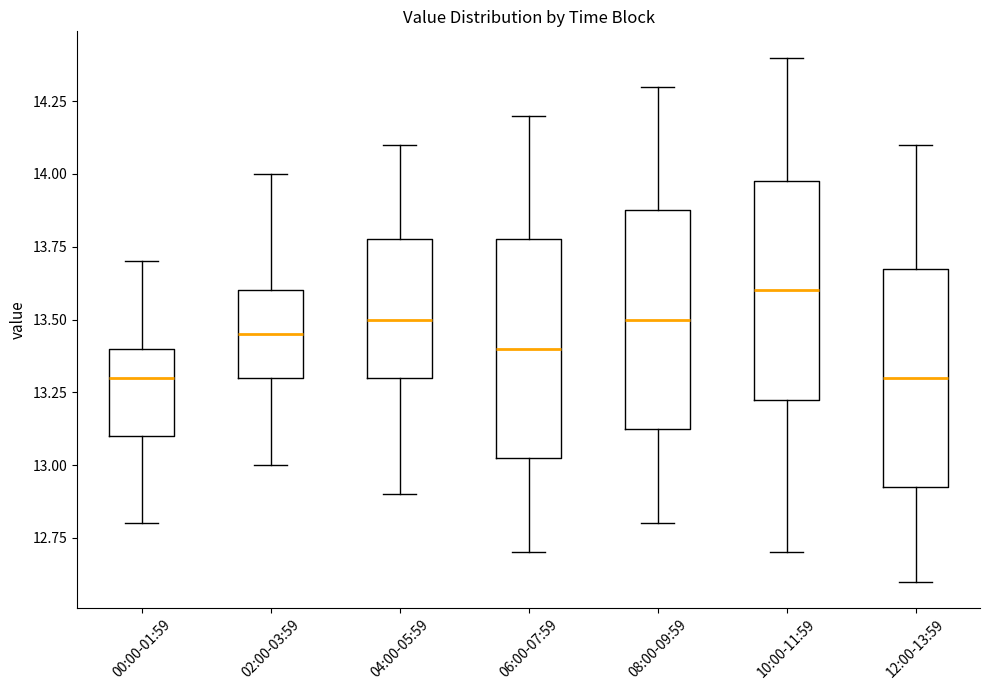

Reading left to right, transcribe this box plot: for each box, give where its median line is, the range the box spans, and where its two whiskers end, as read against the y-axis. The values are not printed on the chart, so give them approximately, as read against the axis.

00:00-01:59: median 13.30, box 13.10 to 13.40, whiskers 12.80 to 13.70
02:00-03:59: median 13.45, box 13.30 to 13.60, whiskers 13.00 to 14.00
04:00-05:59: median 13.50, box 13.30 to 13.80, whiskers 12.90 to 14.10
06:00-07:59: median 13.40, box 13.05 to 13.80, whiskers 12.70 to 14.20
08:00-09:59: median 13.50, box 13.15 to 13.90, whiskers 12.80 to 14.30
10:00-11:59: median 13.60, box 13.25 to 14.00, whiskers 12.70 to 14.40
12:00-13:59: median 13.30, box 12.95 to 13.70, whiskers 12.60 to 14.10